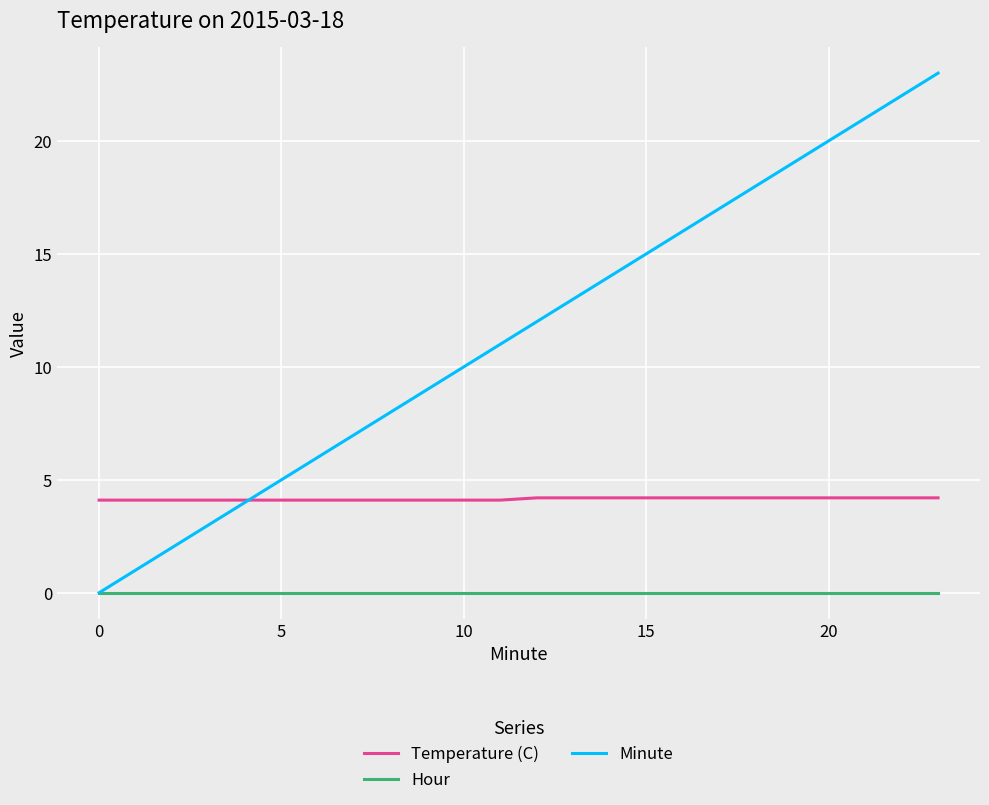

Rank the series by their maximum value, from highest to lowest.

Minute, Temperature (C), Hour